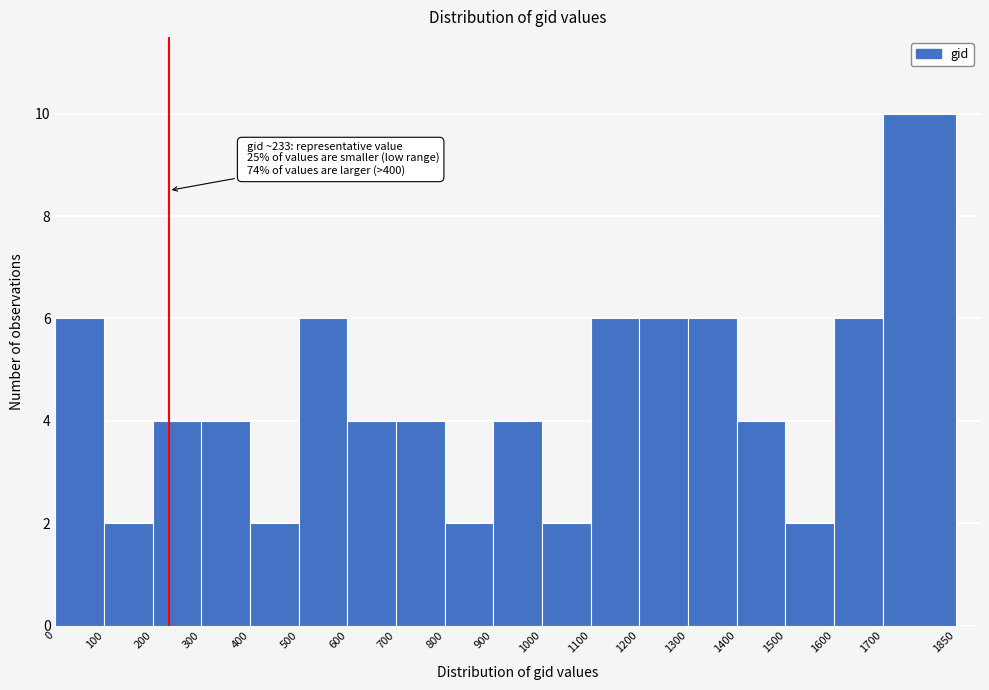

Which range on the x-axis has the tallest bar?

1700 to 1850